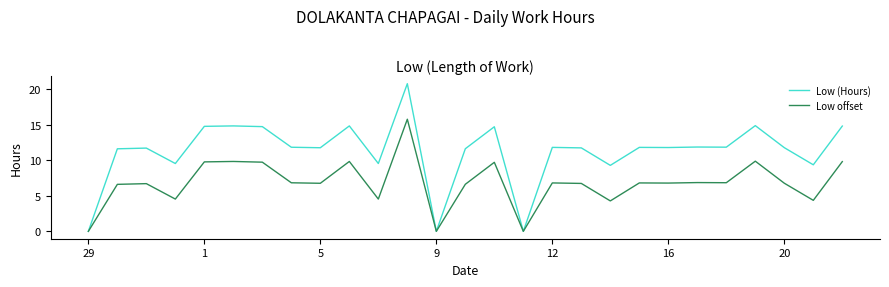

Rank the series by their maximum value, from highest to lowest.

Low (Hours), Low offset